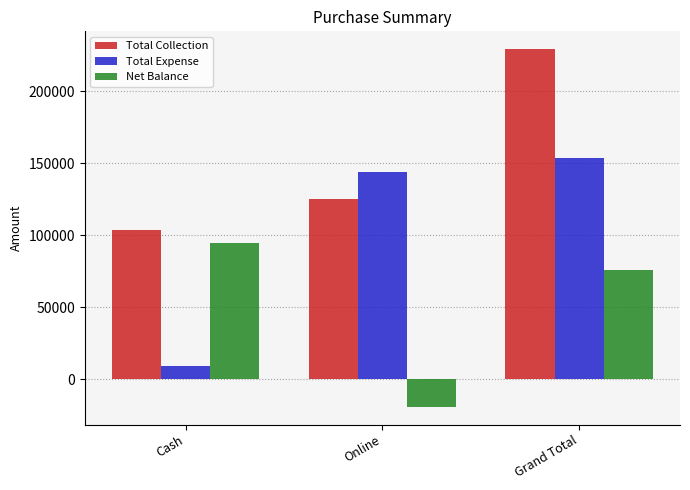

List the labels in order of Total Collection value, largest first.

Grand Total, Online, Cash